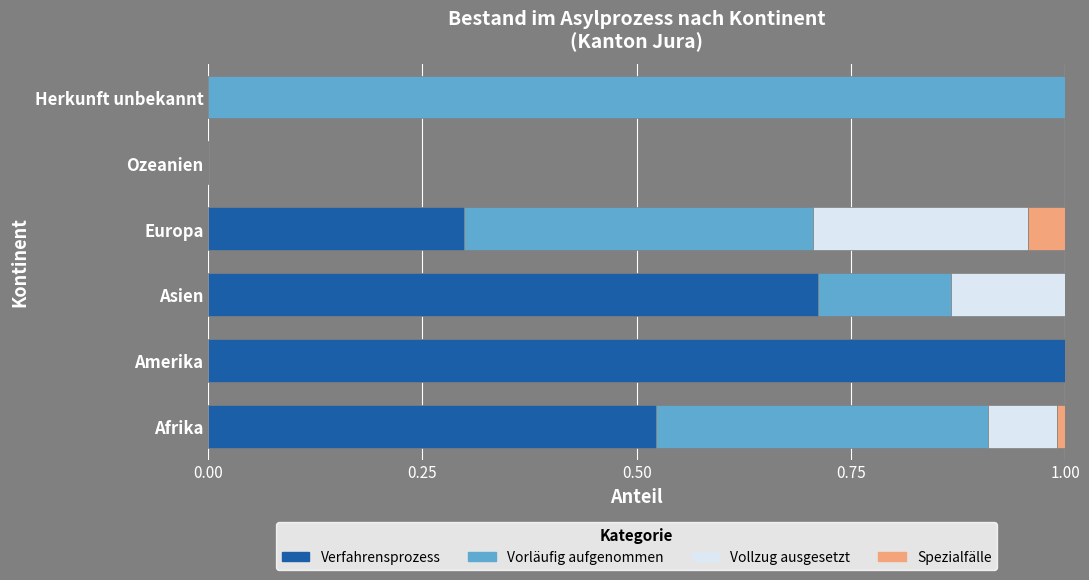

What is the total value across all series at Herkunft unbekannt?

1.0